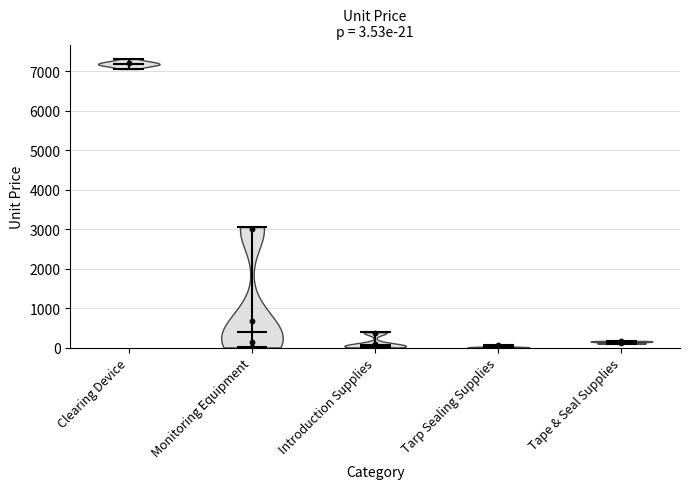

Approximately how many times larger is the value at Introduction Supplies compared to Tape & Seal Supplies?

0.9